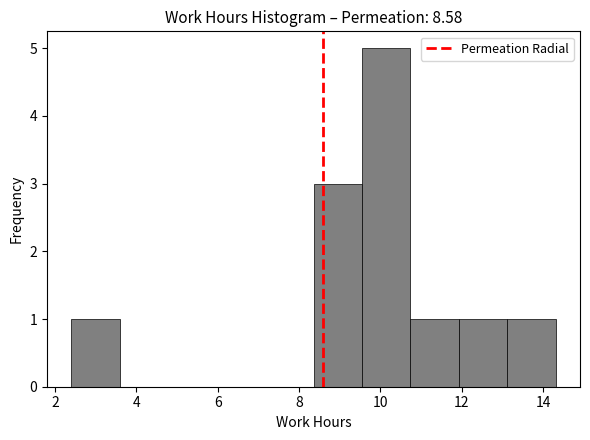

Over which range of the x-axis is the bar tallest?

9.6 to 10.8